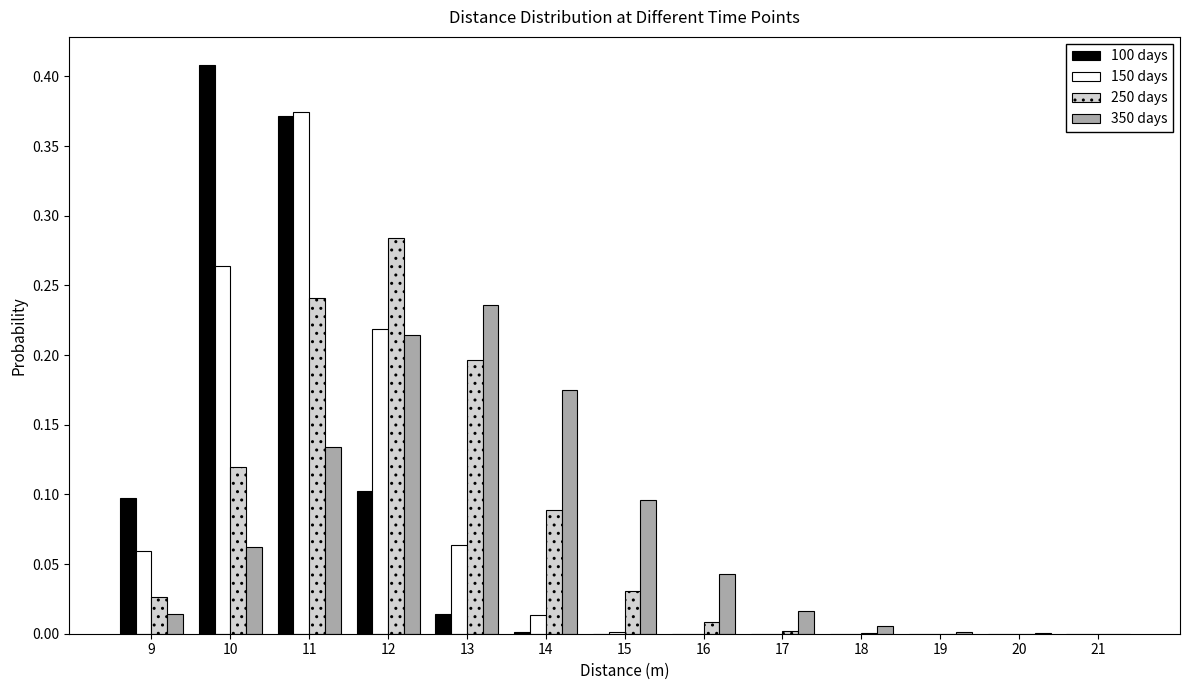

Is the value of 250 days at 21 greater than the value of 100 days at 10?

No